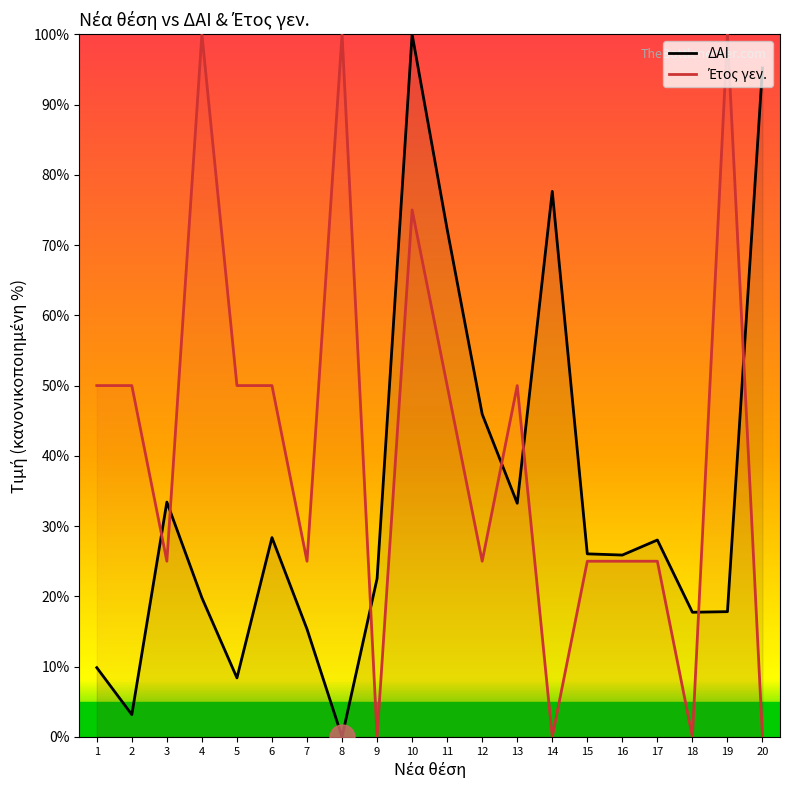

How many values in the ΔΑΙ series exceed 26?

10